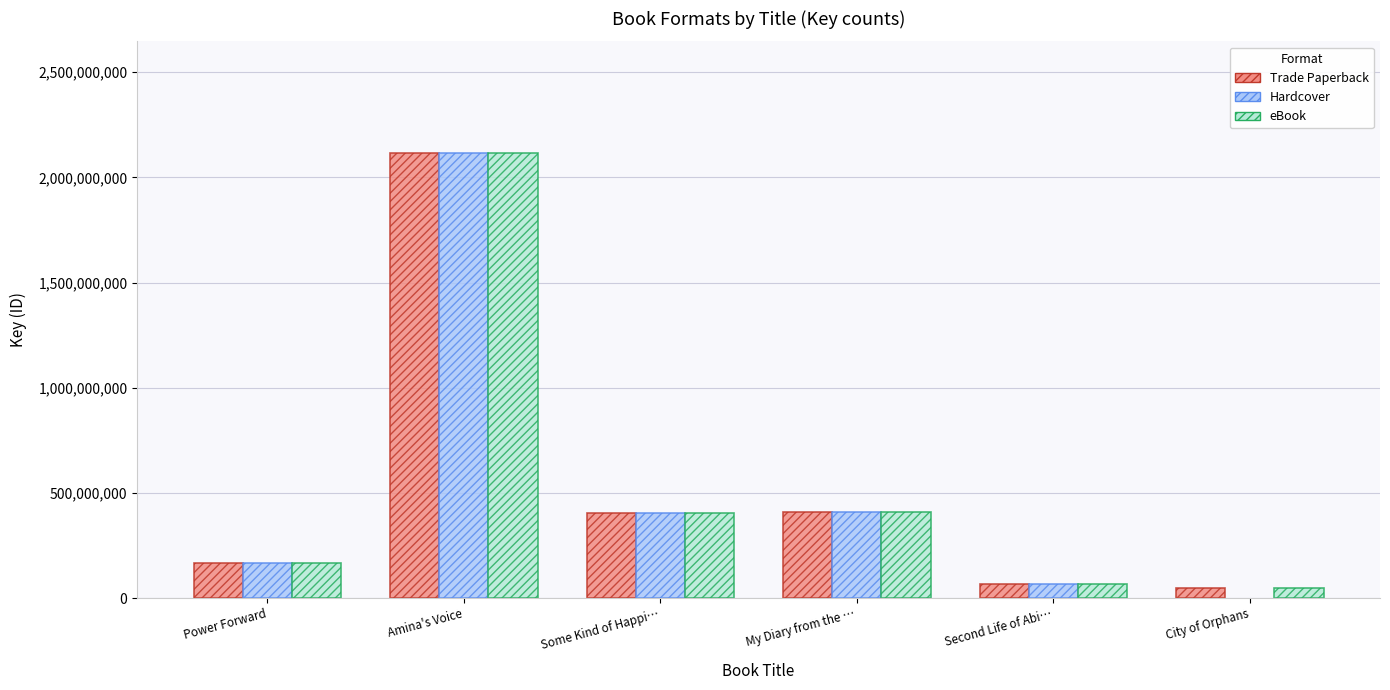

What is the difference between the eBook values at Second Life of Abi… and City of Orphans?

21826506.0